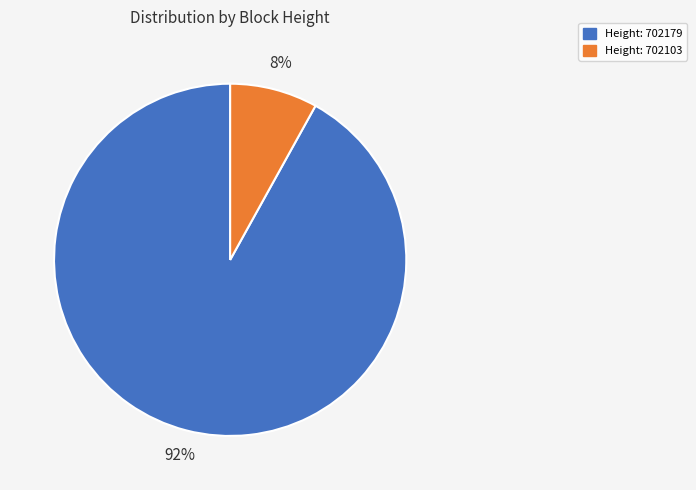

Which has a higher value, Height: 702179 or Height: 702103?

Height: 702179